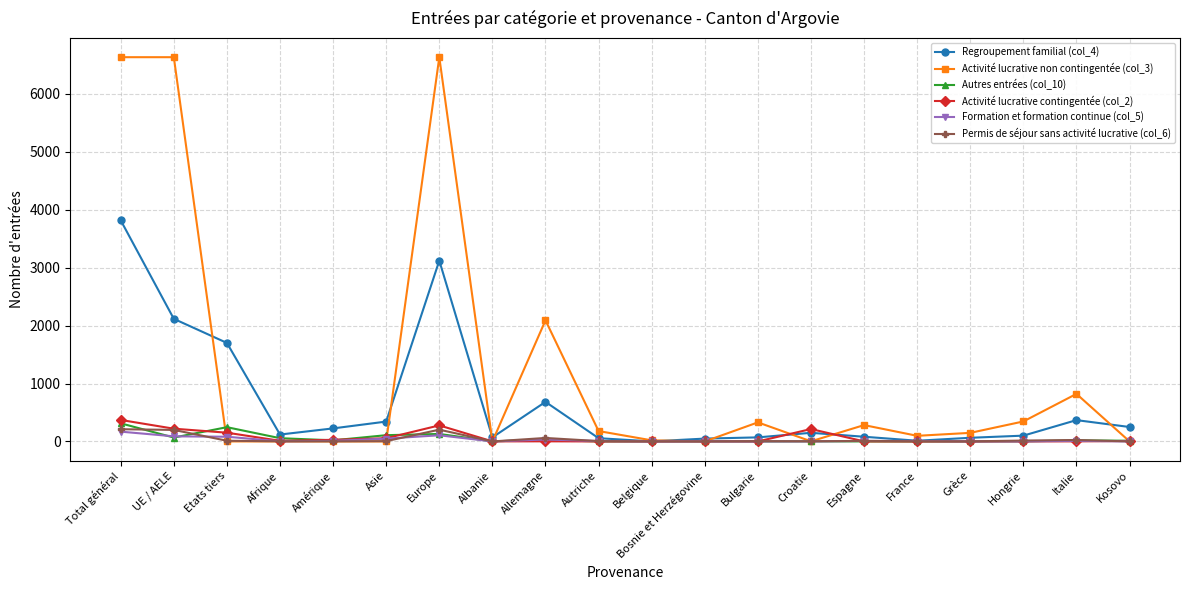

Is this an area chart (filled region under the line)?

No